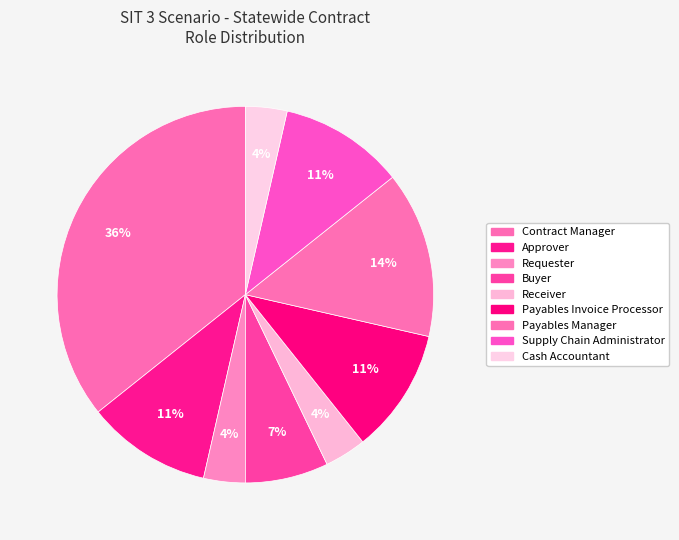

How many segments does this pie chart have?

9